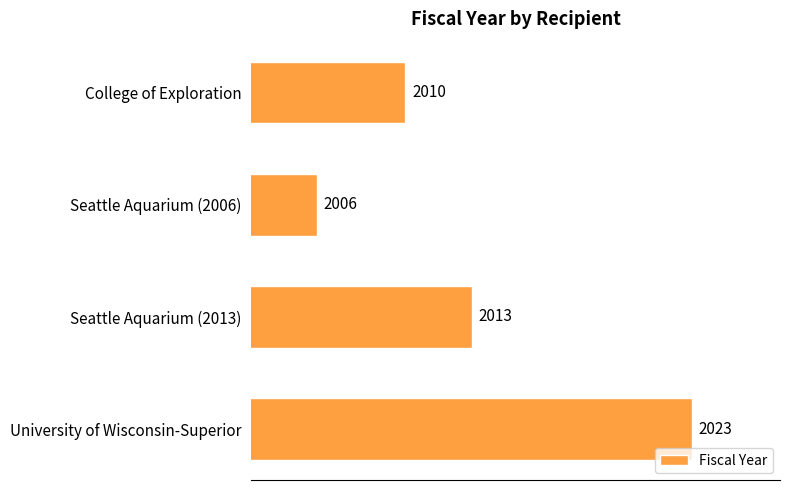

Which label corresponds to the largest value in the chart?

University of Wisconsin-Superior